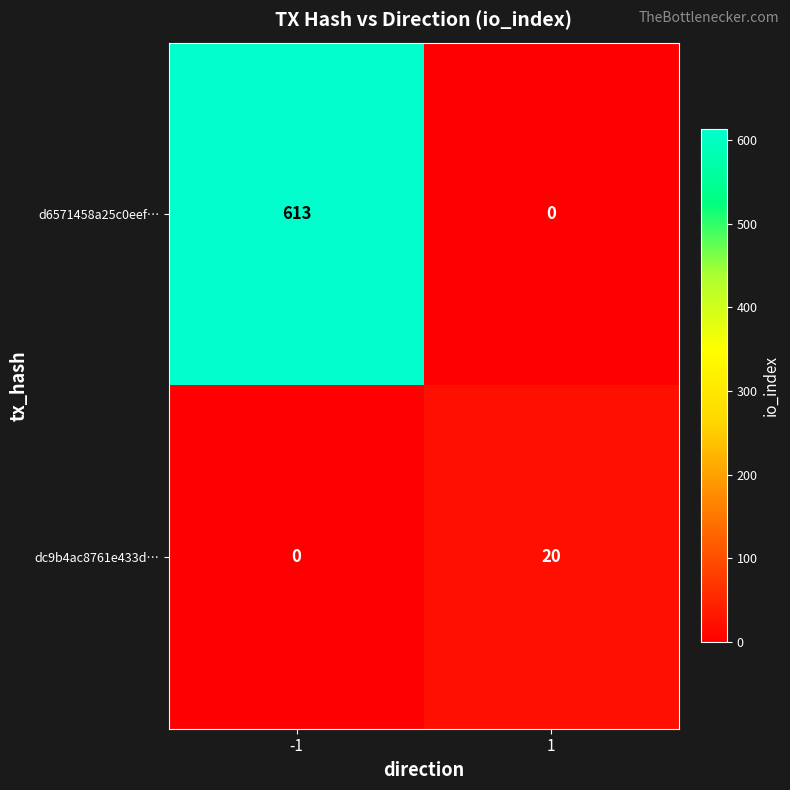

Between -1 and 1, which series saw the biggest shift?

d6571458a25c0eef…